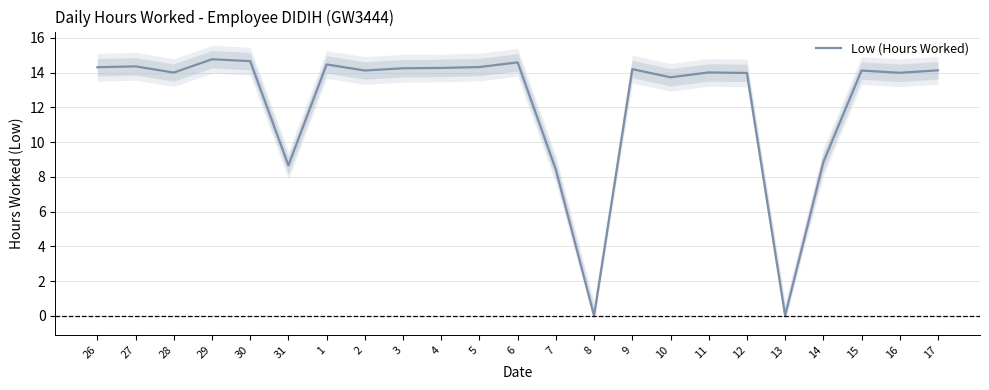

How many positive values are there?

21